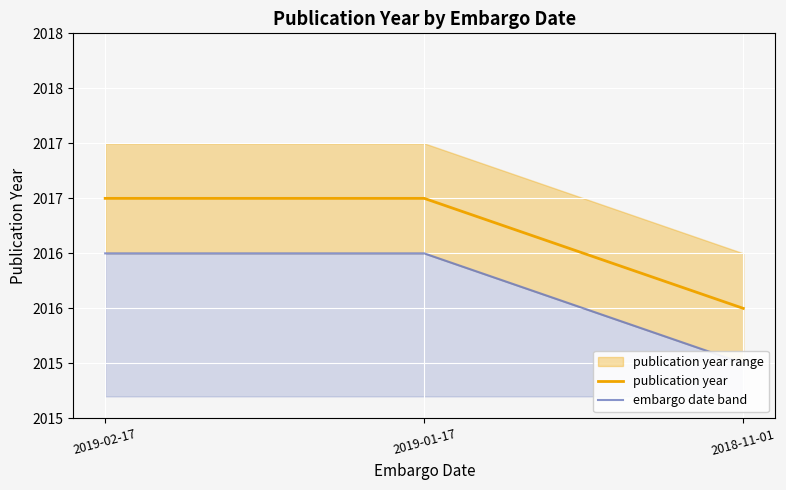

Rank the series at 2019-01-17 from lowest to highest value.

embargo date band, publication year